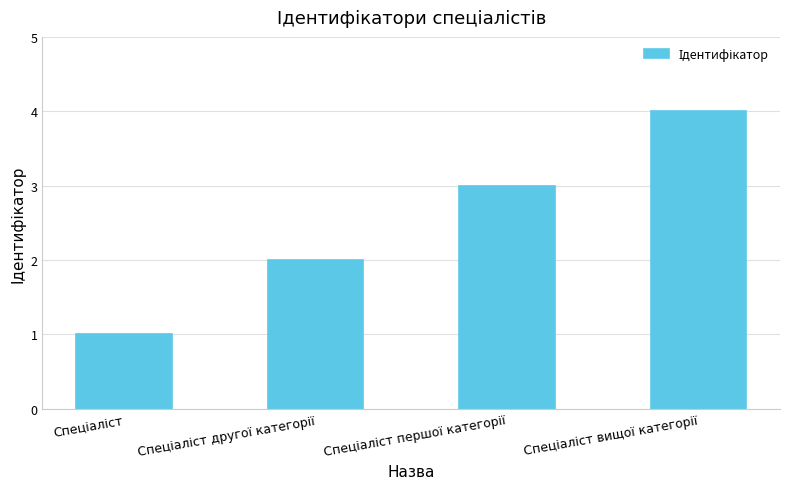

What is the greatest value displayed?

4